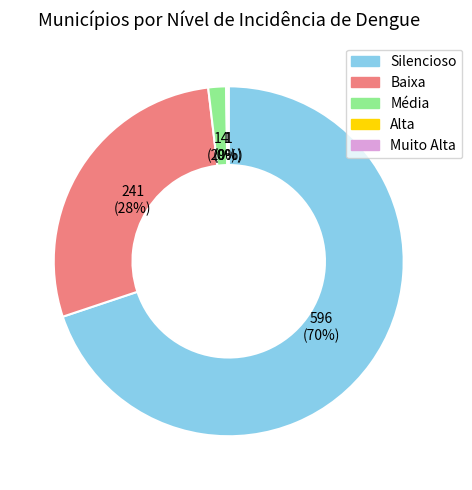

Is there any slice that represents more than half of the pie?

Yes